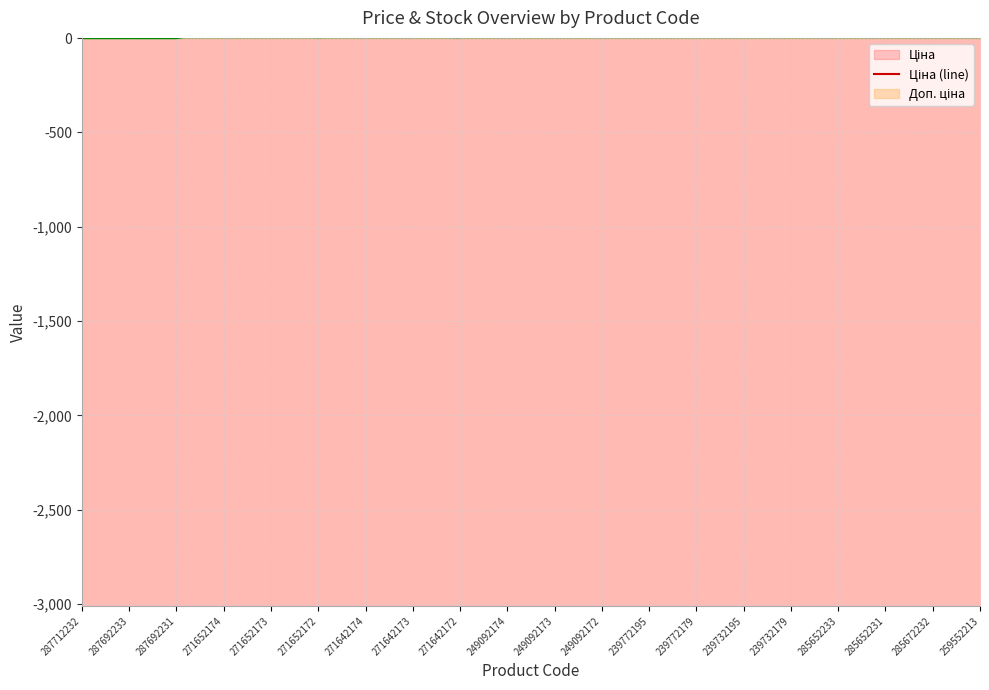

Which label corresponds to the largest value in the chart?

285672232